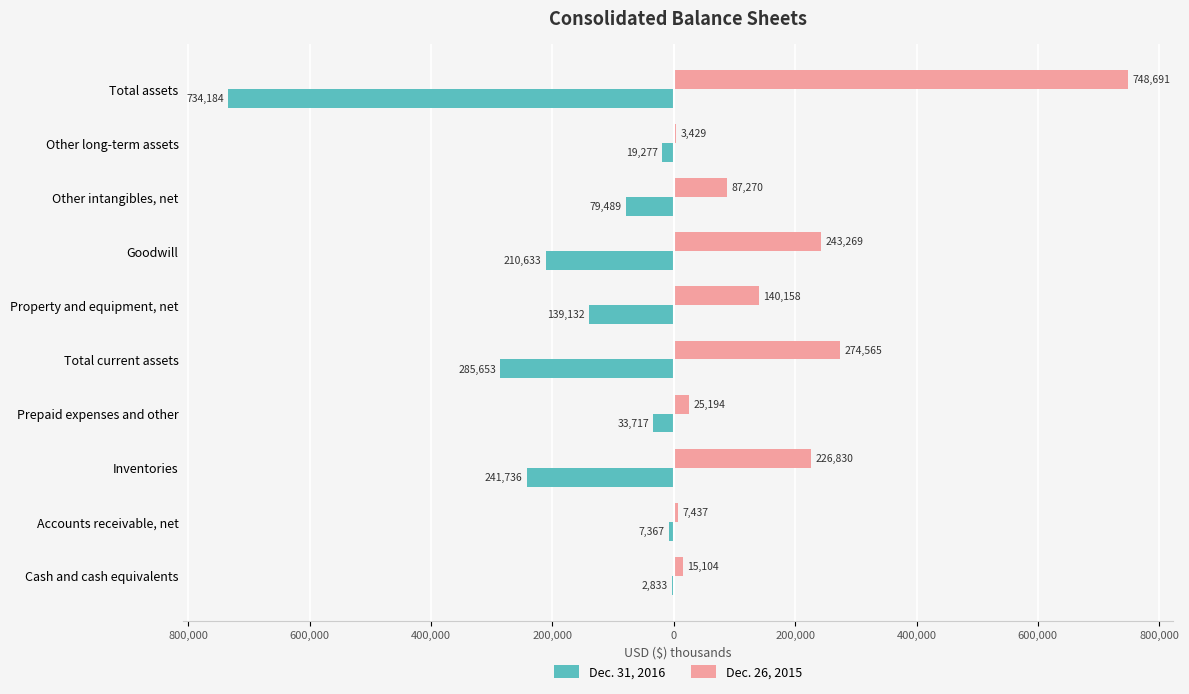

What is the lowest value of the Dec. 31, 2016 series?

-734184